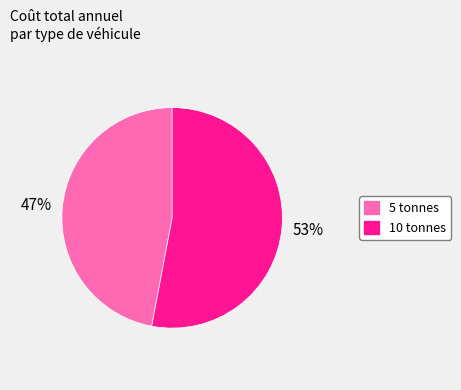

To the nearest percent, what is the average slice percentage?

50%